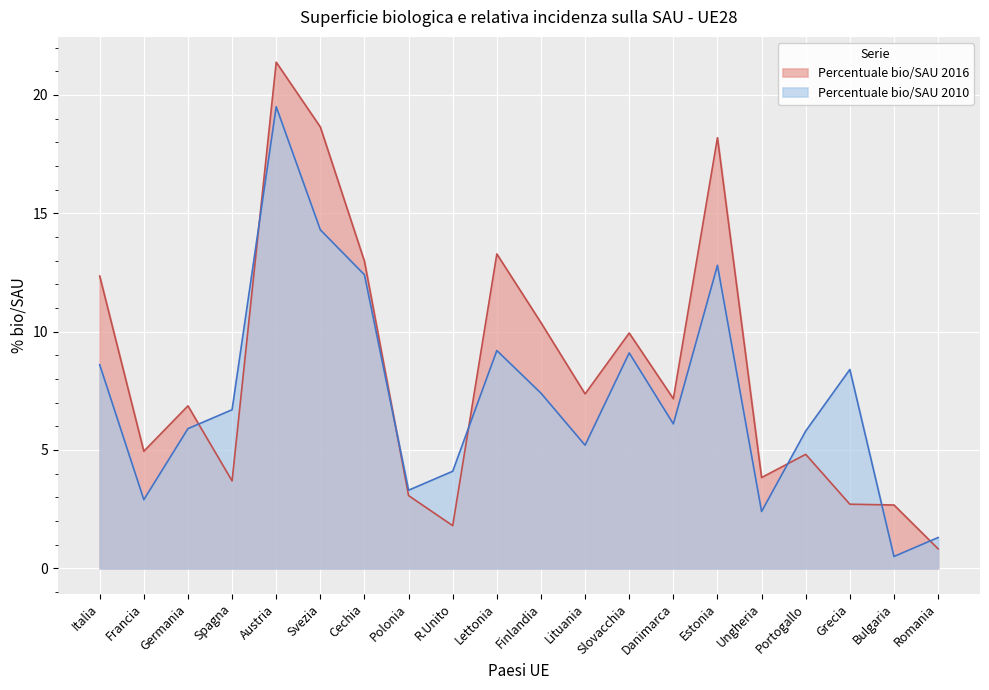

At which label does Percentuale bio/SAU 2016 reach its minimum?

Romania